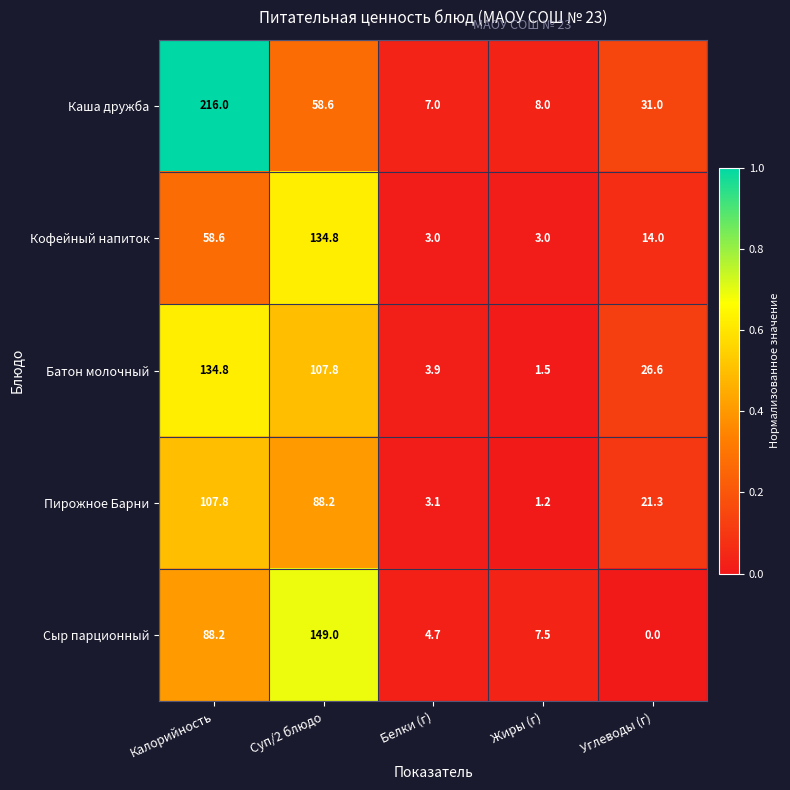

At Суп/2 блюдо, list the series in order from largest to smallest.

Сыр парционный, Кофейный напиток, Батон молочный, Пирожное Барни, Каша дружба